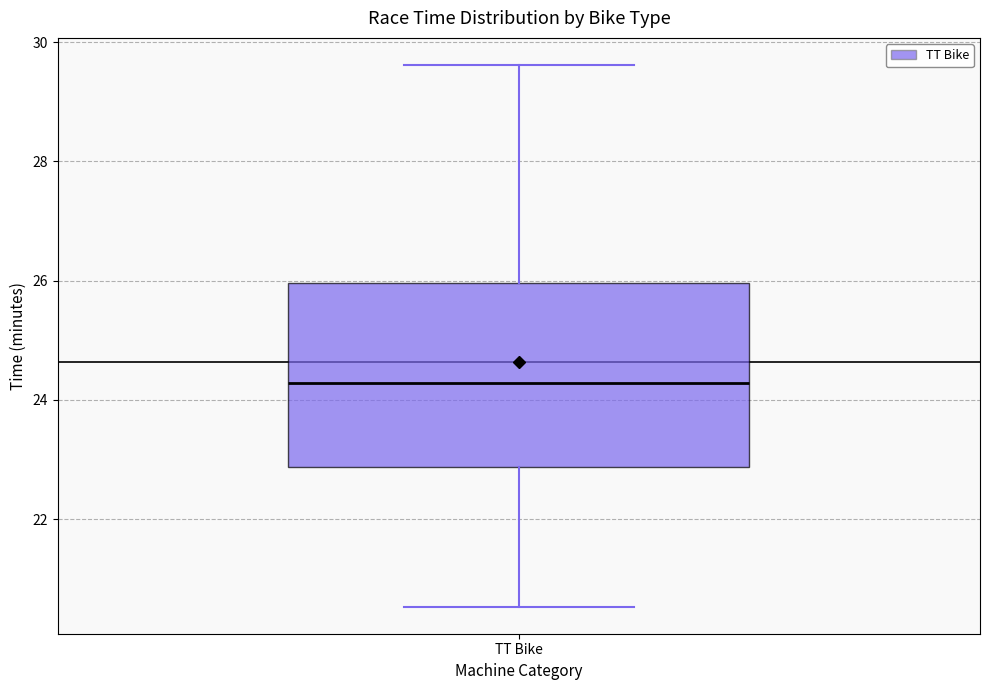

Transcribe this box plot: give where the median line is, the range the box spans, and where the two whiskers end, as read against the y-axis. The values are not printed on the chart, so give them approximately, as read against the axis.

median 24.2, box 22.8 to 26.0, whiskers 20.6 to 29.6